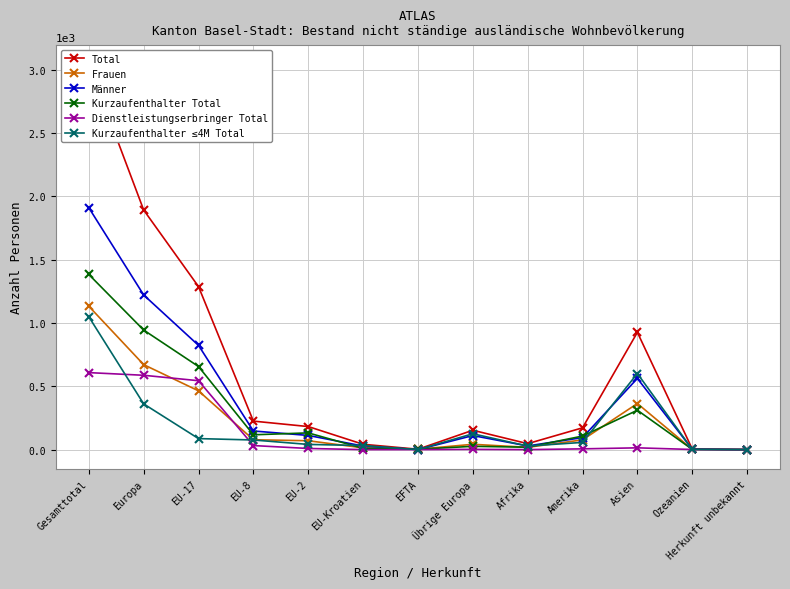

Does the chart have visible grid lines?

Yes